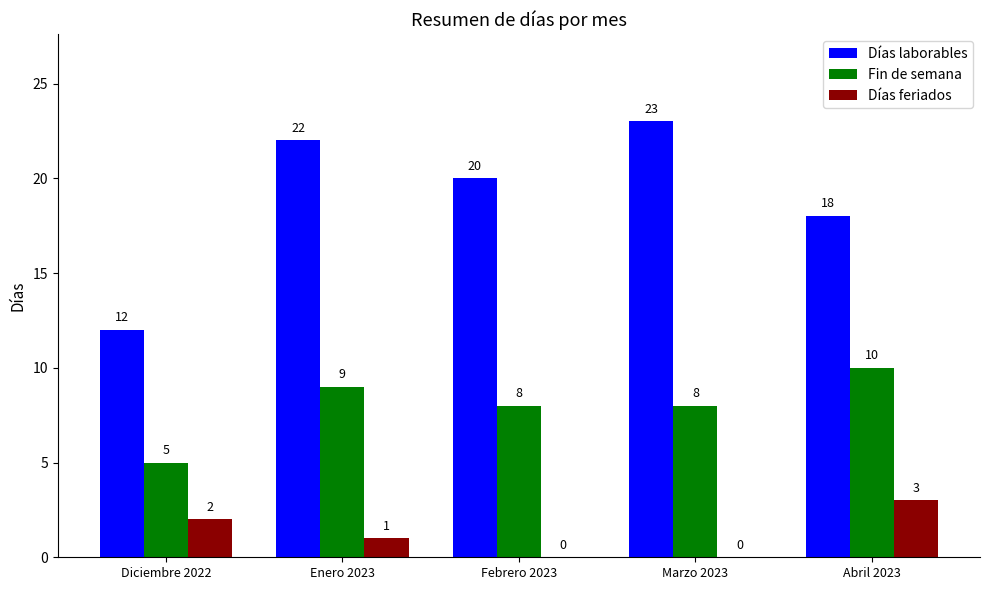

At which category is the sum across all series the highest?

Enero 2023